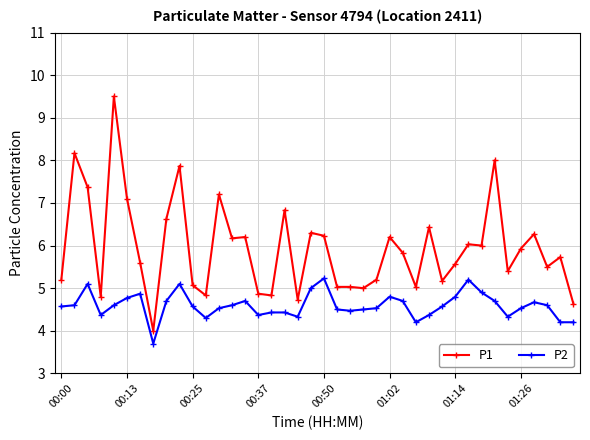

How many lines are shown in the chart?

2